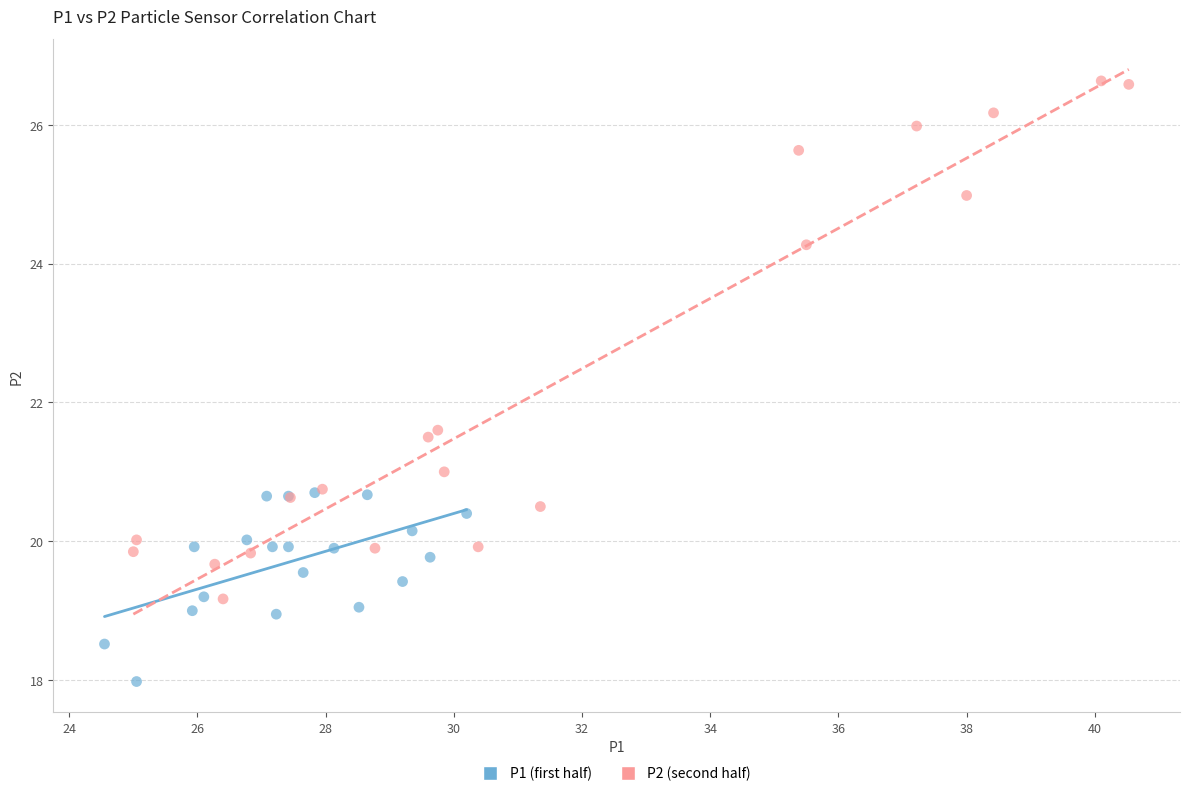

Which series reaches the minimum Y coordinate?

P1 (first half)